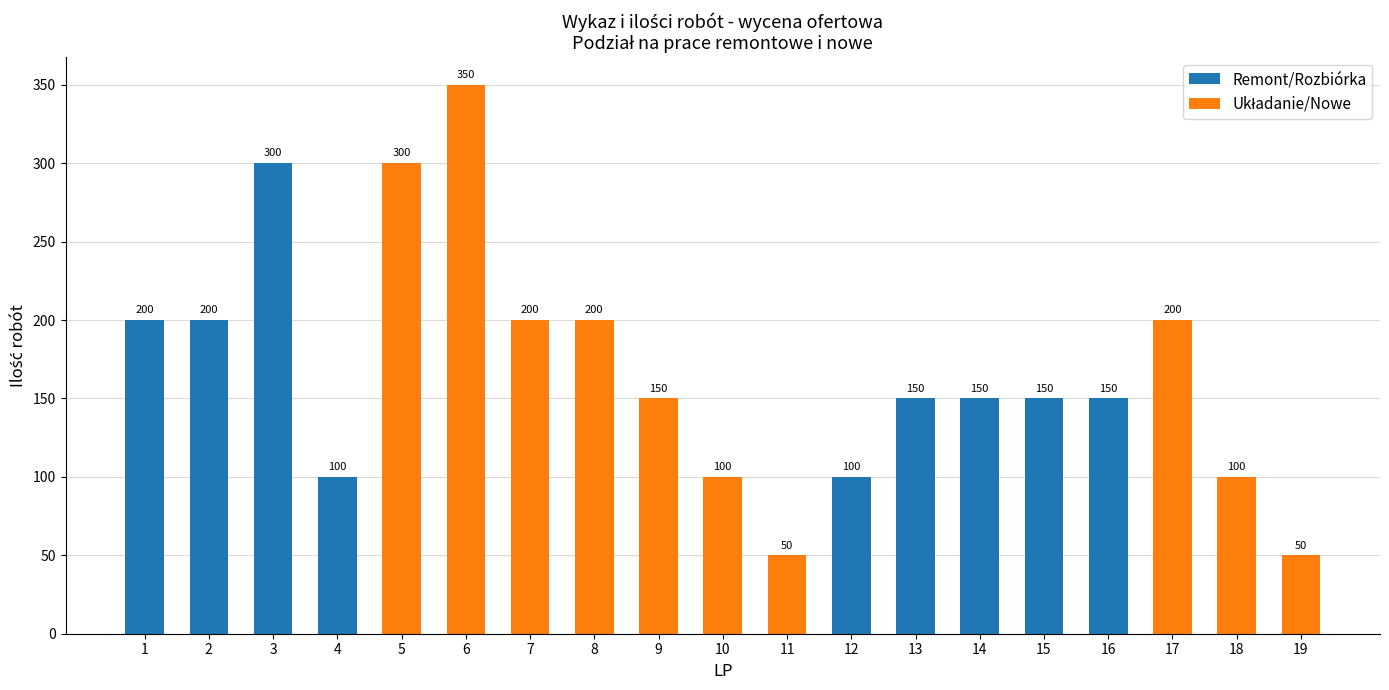

At 3, list the series in order from largest to smallest.

Remont/Rozbiórka, Układanie/Nowe